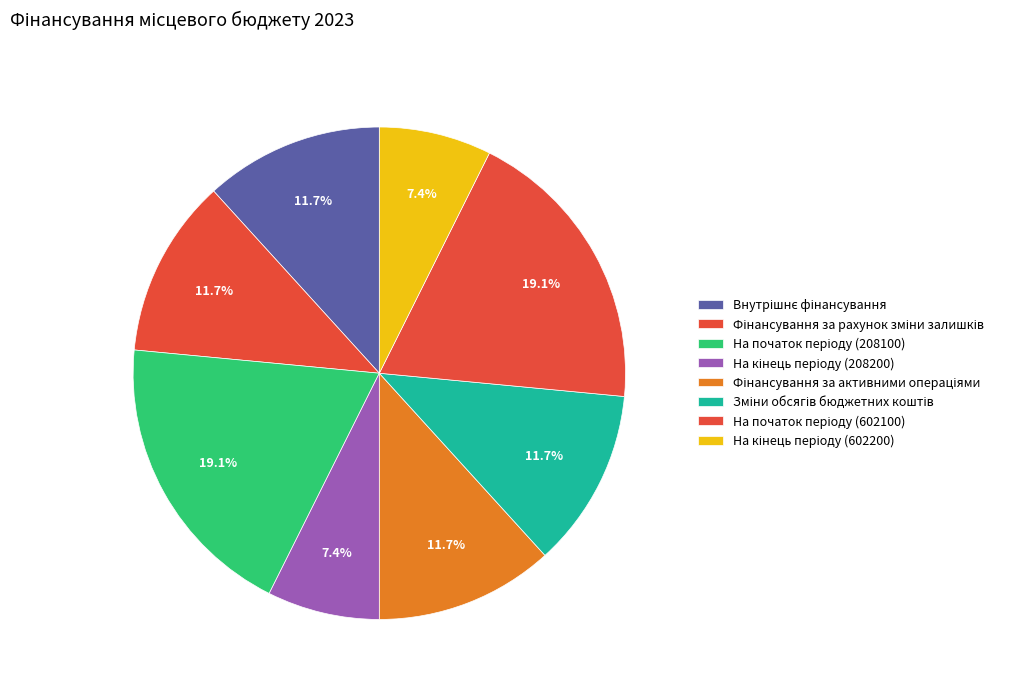

Does Фінансування за рахунок зміни залишків represent more than half of the total?

No